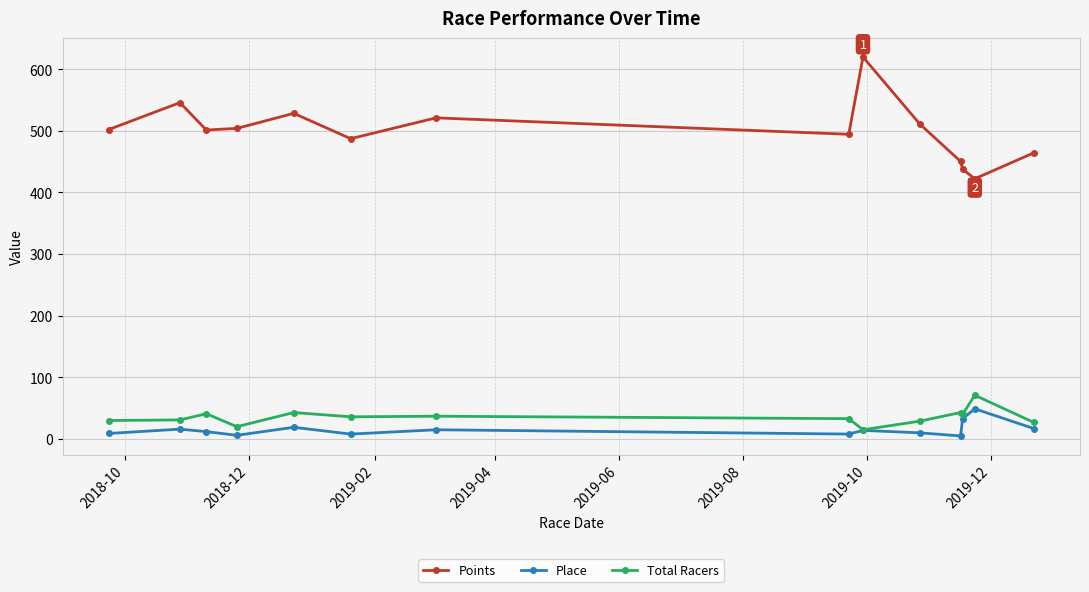

Does the chart display data point markers on the line(s)?

Yes